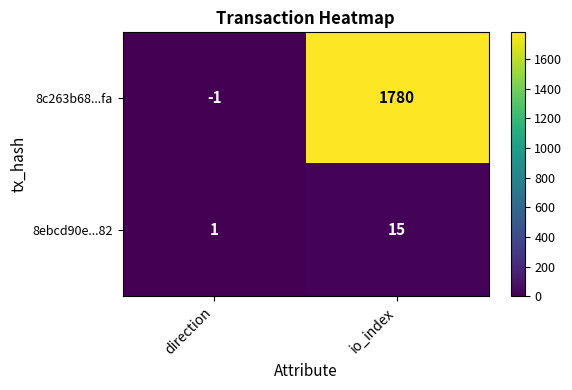

Is it true that 8ebcd90e...82 equals 25 at io_index?

False